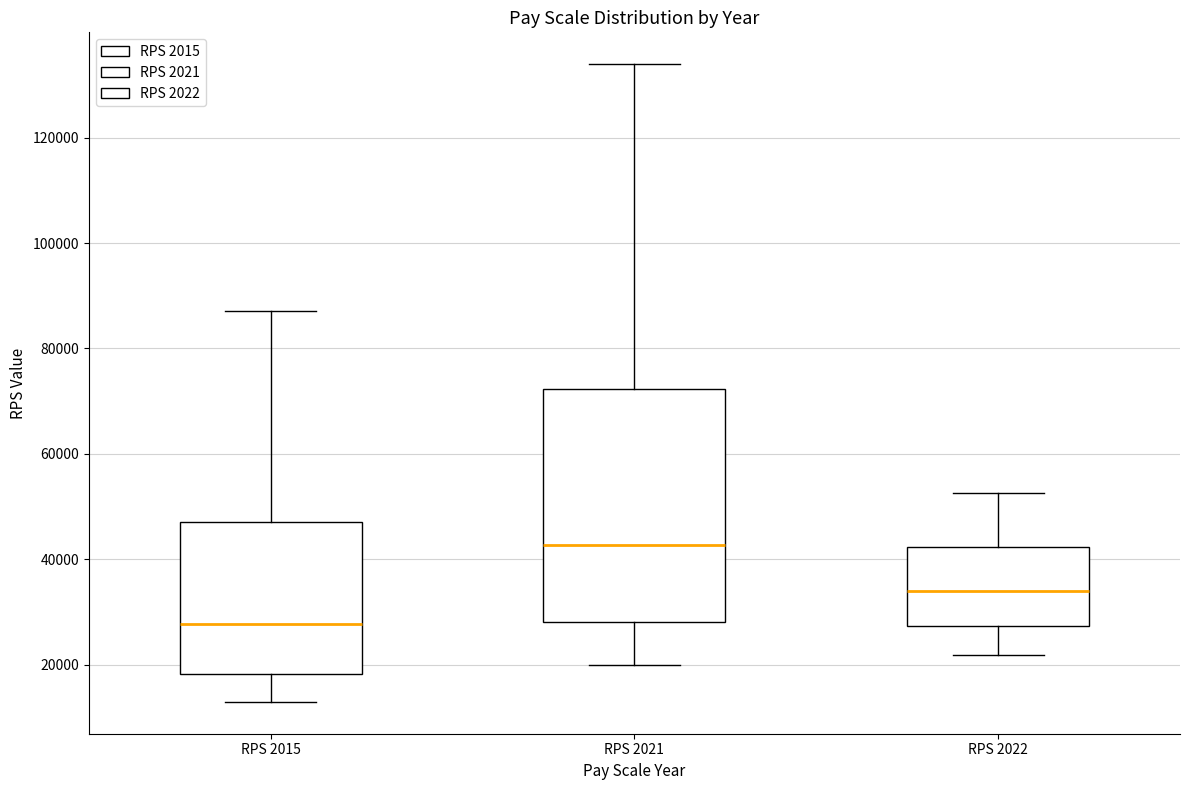

Reading left to right, read every box against the y-axis: the position of its median line, the range the box covers, and the ends of its whiskers. The values are not printed on the chart, so give them approximately, as read against the axis.

RPS 2015: median 28000, box 18000 to 48000, whiskers 14000 to 88000
RPS 2021: median 42000, box 28000 to 72000, whiskers 20000 to 134000
RPS 2022: median 34000, box 28000 to 42000, whiskers 22000 to 52000